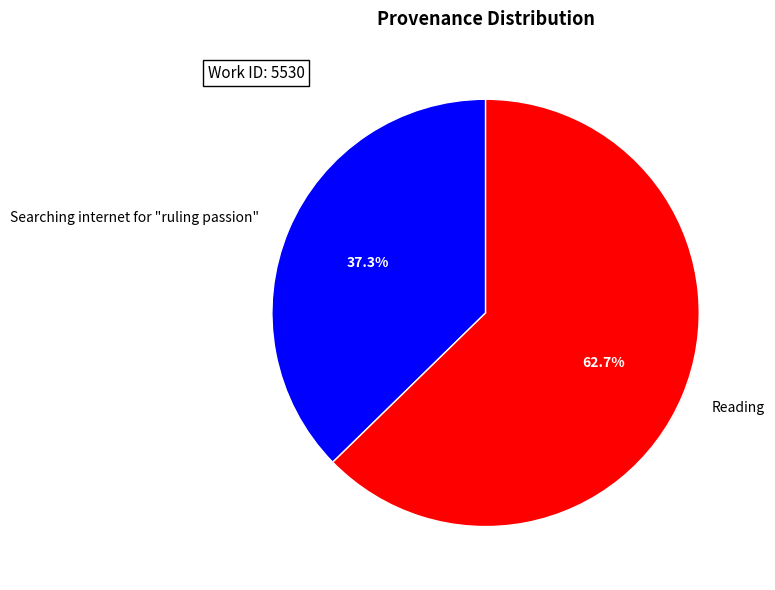

True or false: Searching internet for "ruling passion" accounts for 24% of the total.

False